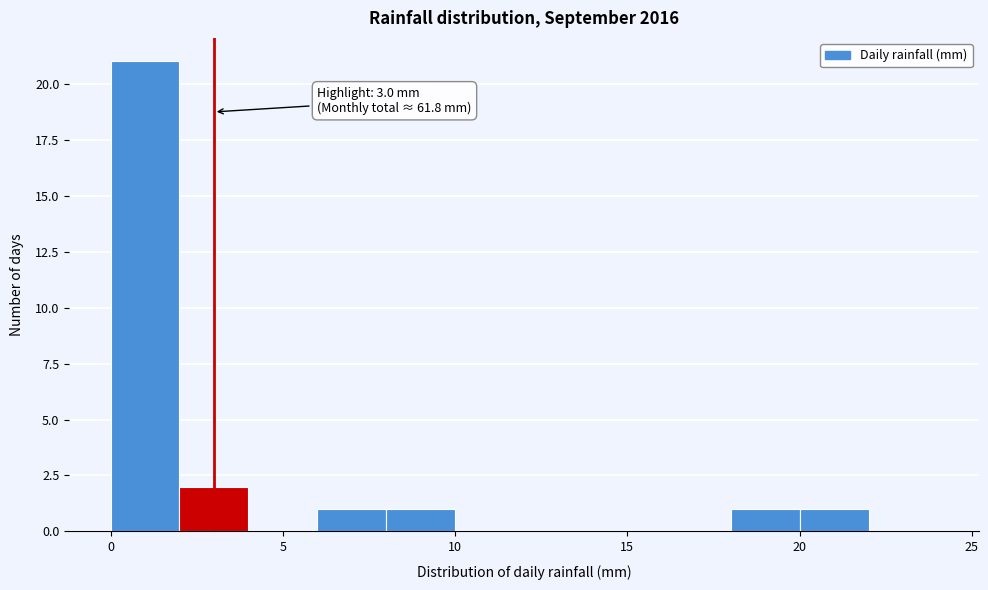

Over which range of the x-axis is the bar tallest?

0 to 2